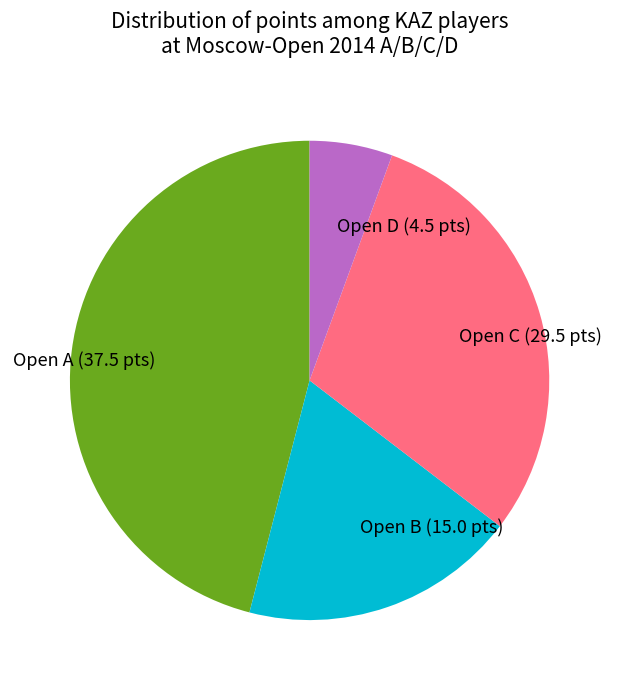

Which has a higher value, Open D (4.5 pts) or Open B (15.0 pts)?

Open B (15.0 pts)